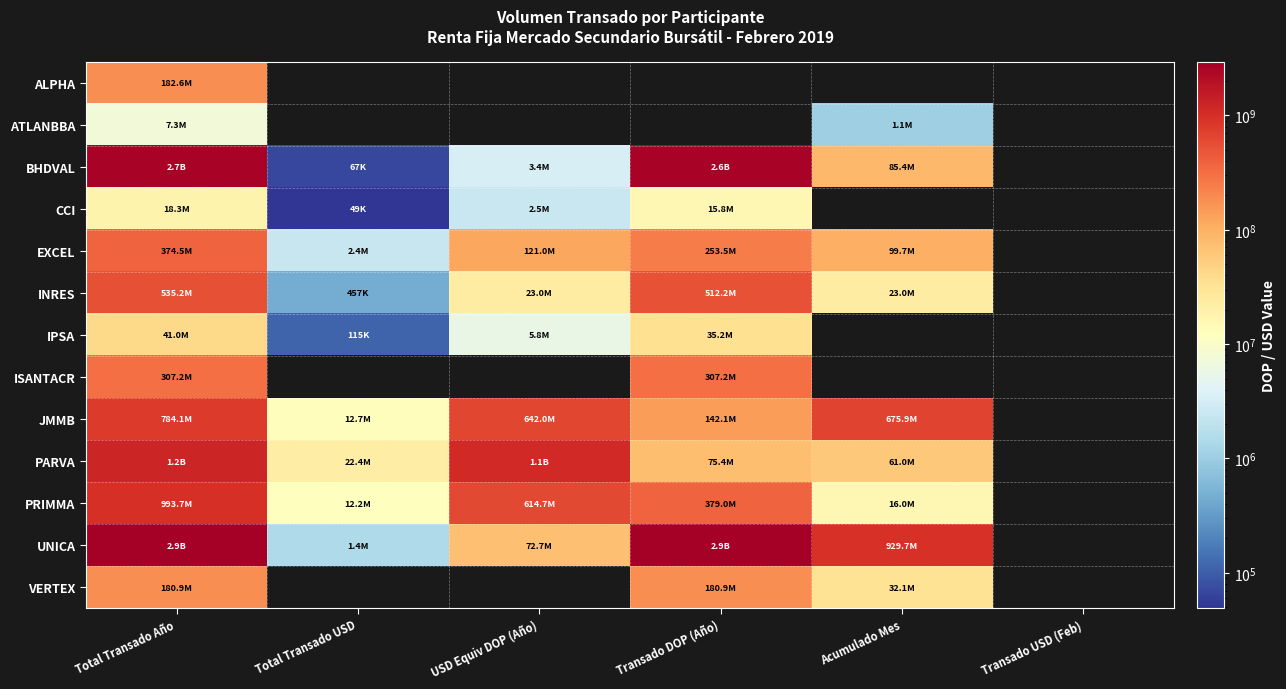

Which has a higher value, Transado DOP (Año) or USD Equiv DOP (Año)?

Transado DOP (Año)